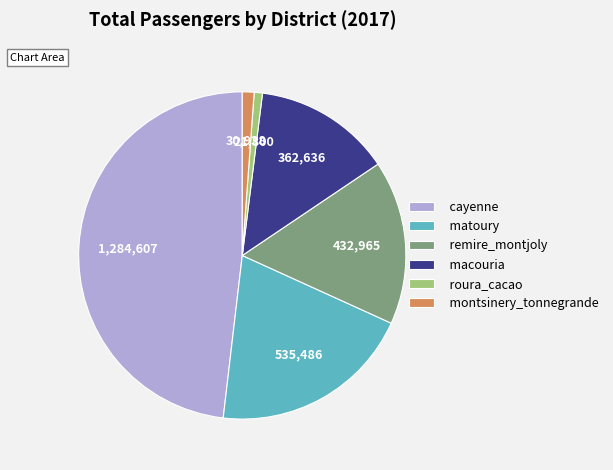

Is macouria the majority of the pie?

No